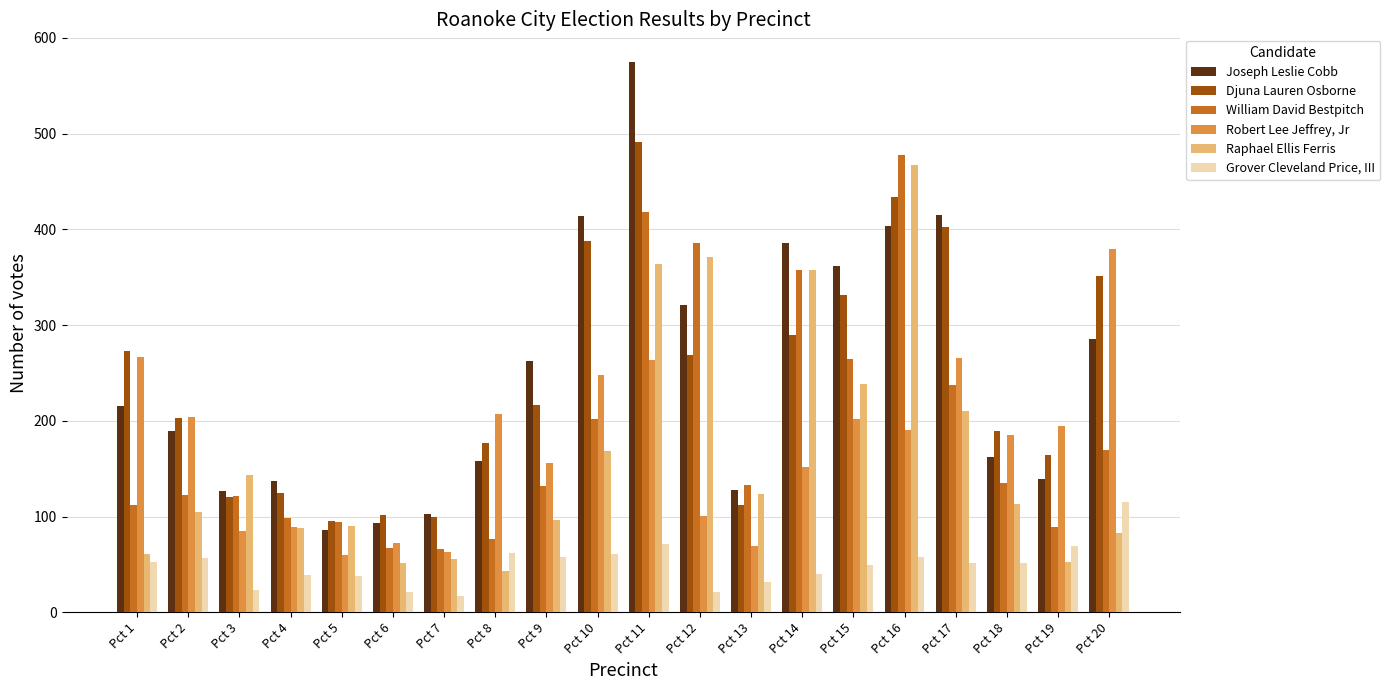

Between Pct 16 and Pct 19, which series saw the biggest shift?

Raphael Ellis Ferris